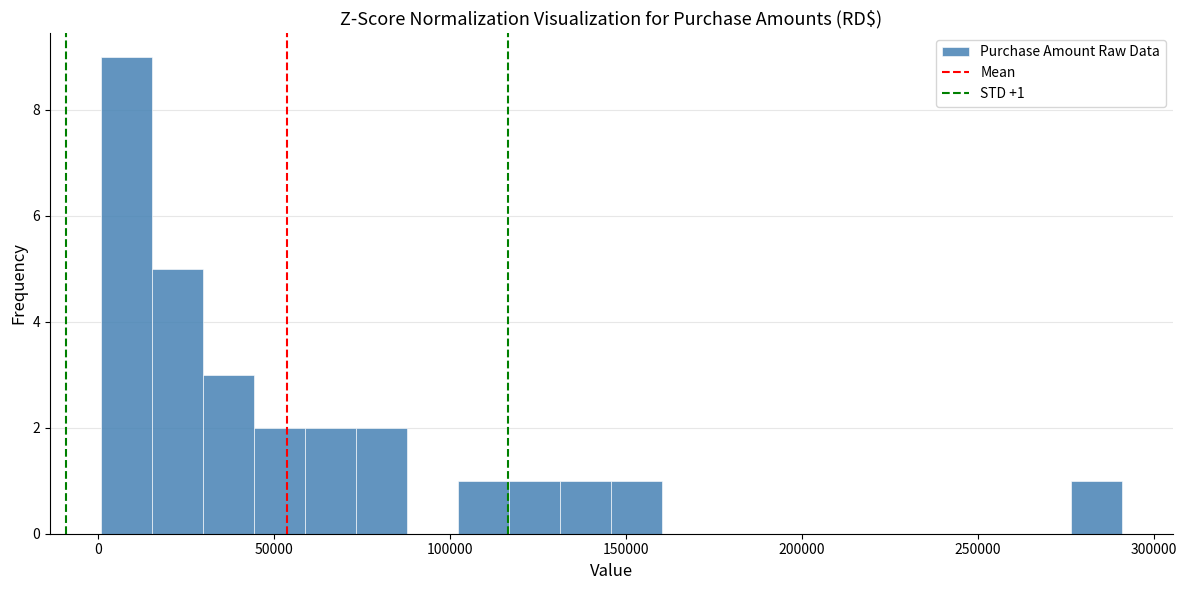

Read against the x-axis, roughly where is the centre of the tallest bar?

10000